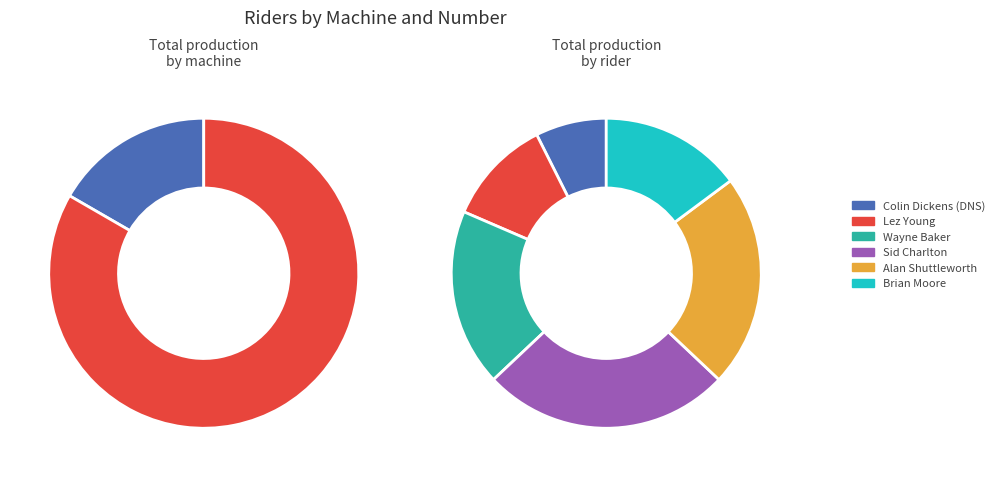

Is the sum of Colin Dickens (DNS) and Alan Shuttleworth greater than half?

No